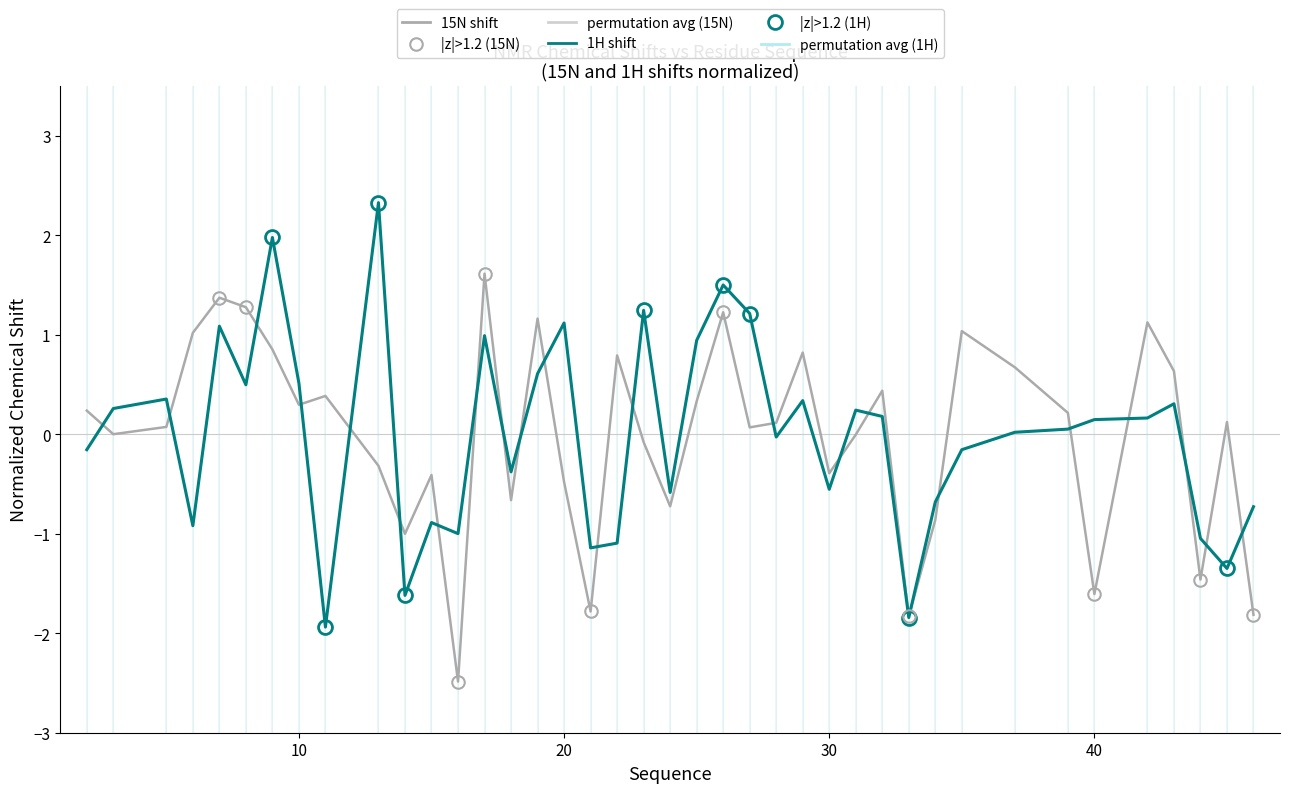

What is the greatest value displayed?

2.3